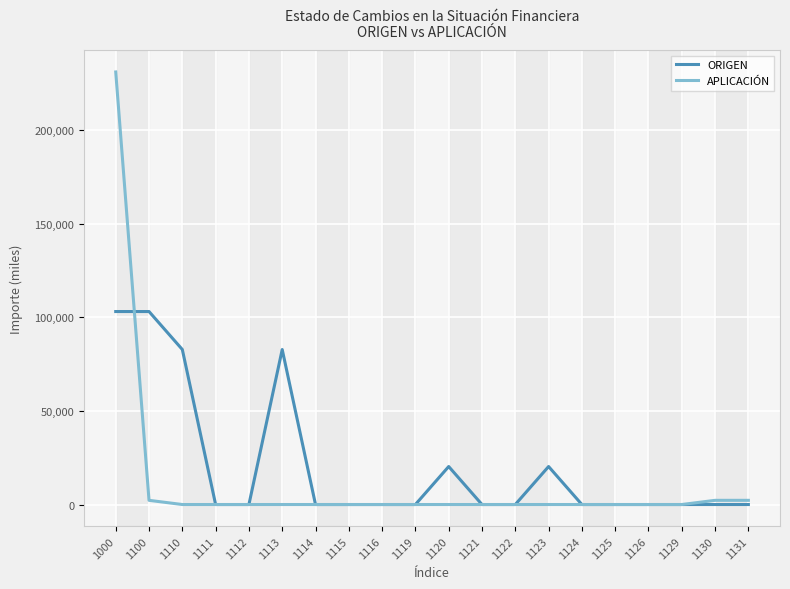

What is the difference between the highest and lowest values at 1123?

20305.4